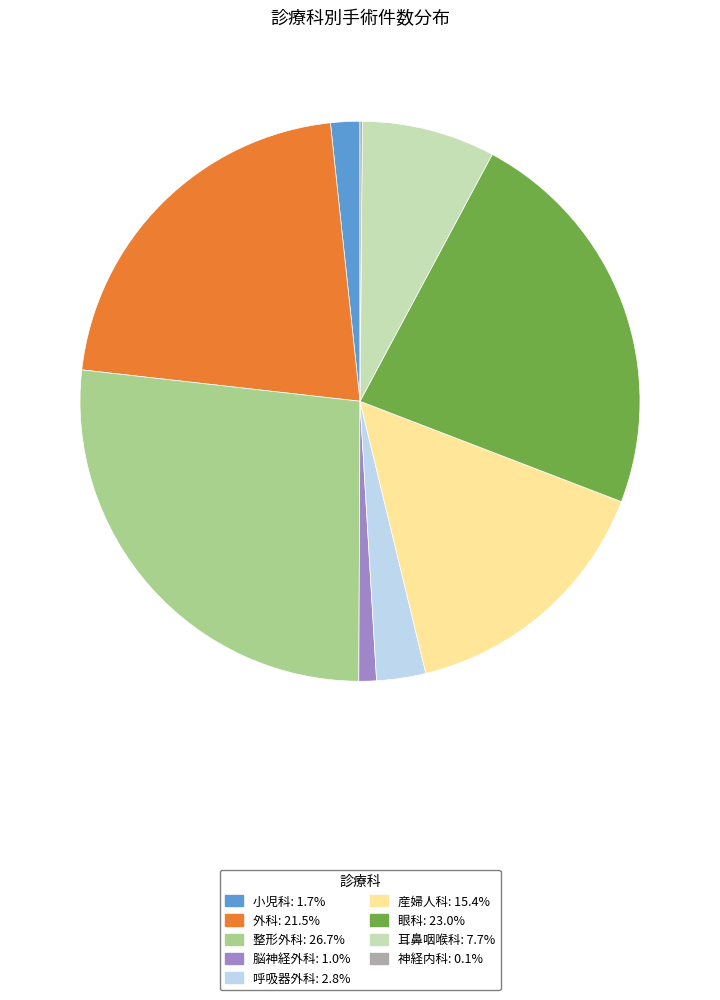

Approximately how many times larger is the value at 産婦人科 compared to 呼吸器外科?

5.4